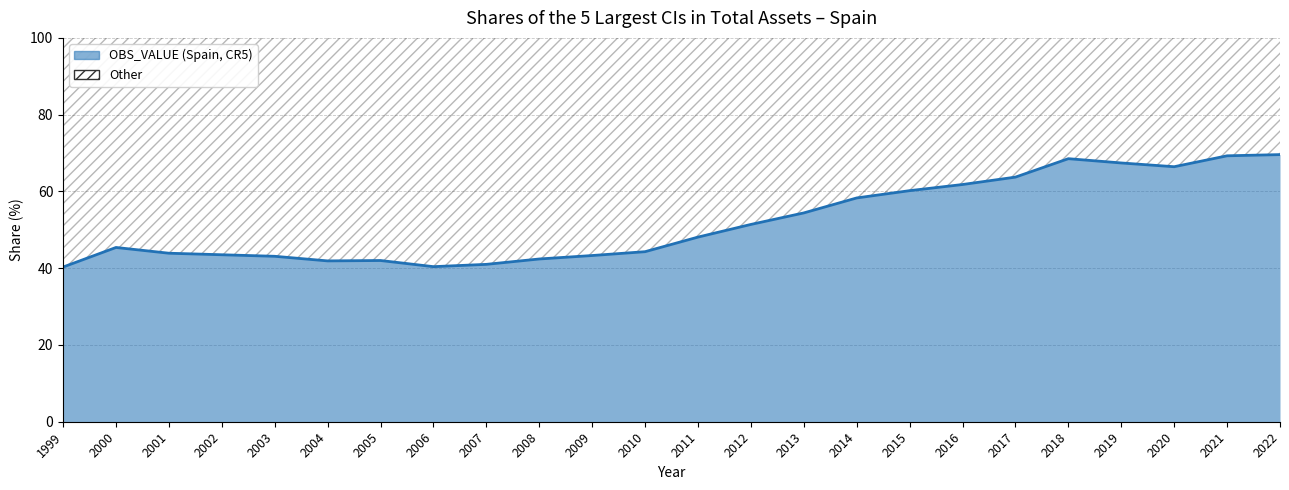

How many lines are shown in the chart?

1